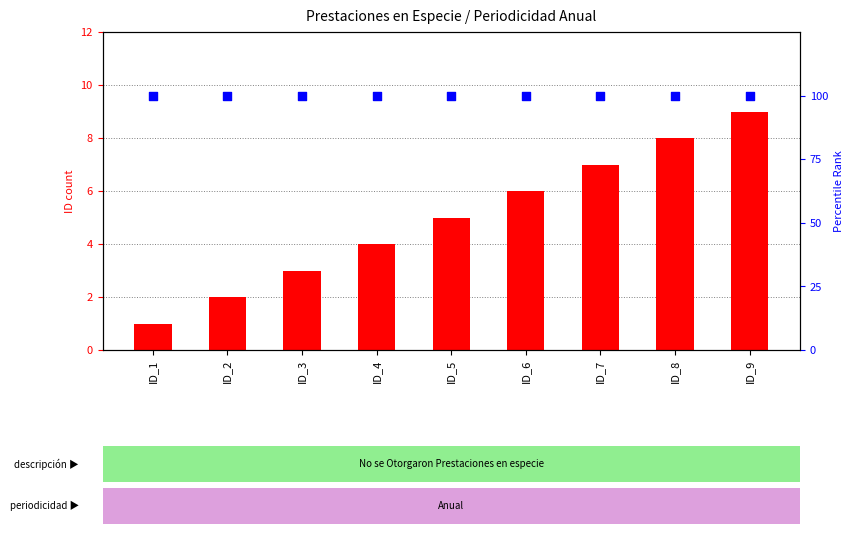

Which series contains the highest Y value?

percentile rank within the sample